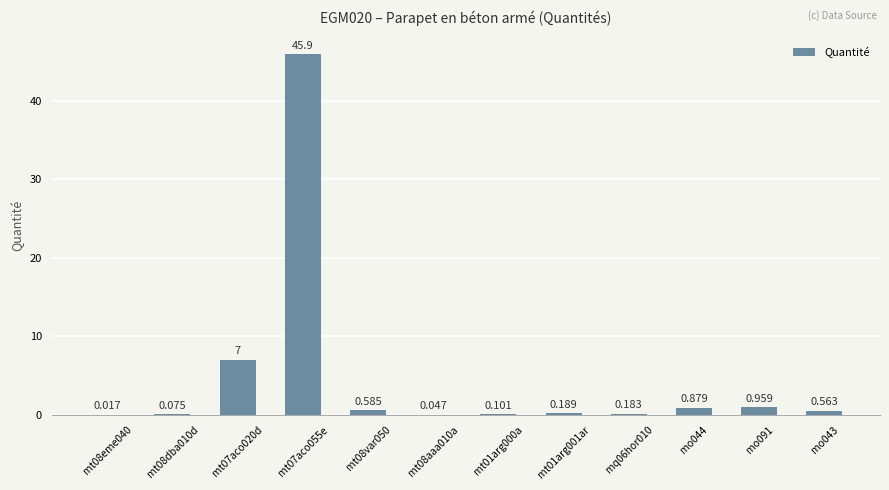

Rank the categories by value from highest to lowest.

mt07aco055e, mt07aco020d, mo091, mo044, mt08var050, mo043, mt01arg001ar, mq06hor010, mt01arg000a, mt08dba010d, mt08aaa010a, mt08eme040